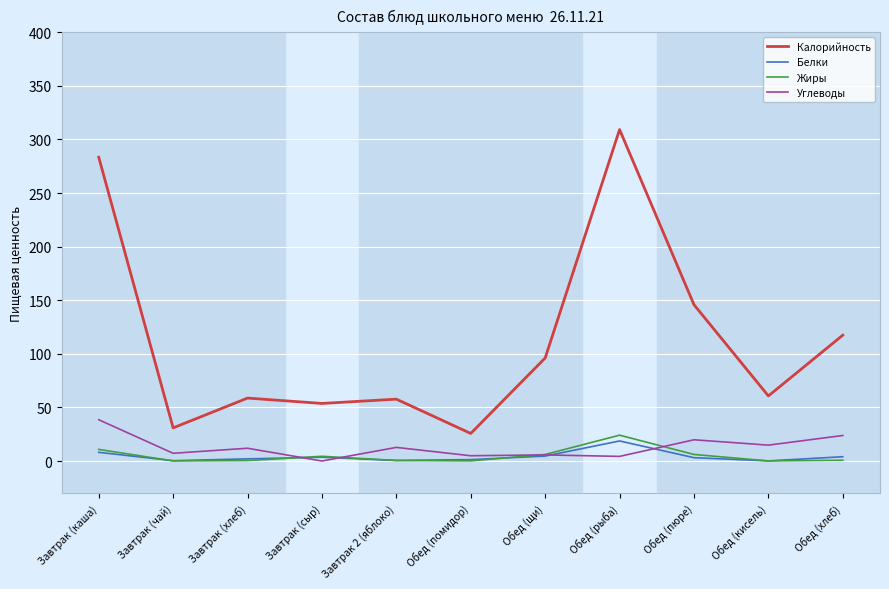

True or false: Белки and Калорийность cross at least once.

False